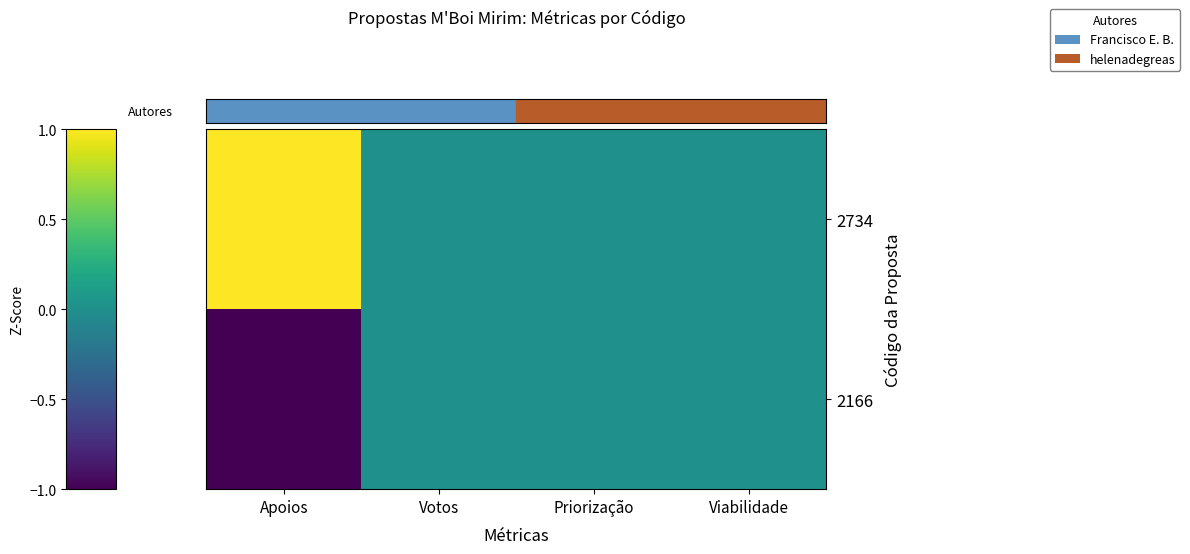

At Viabilidade, list the series in order from largest to smallest.

2734, 2166